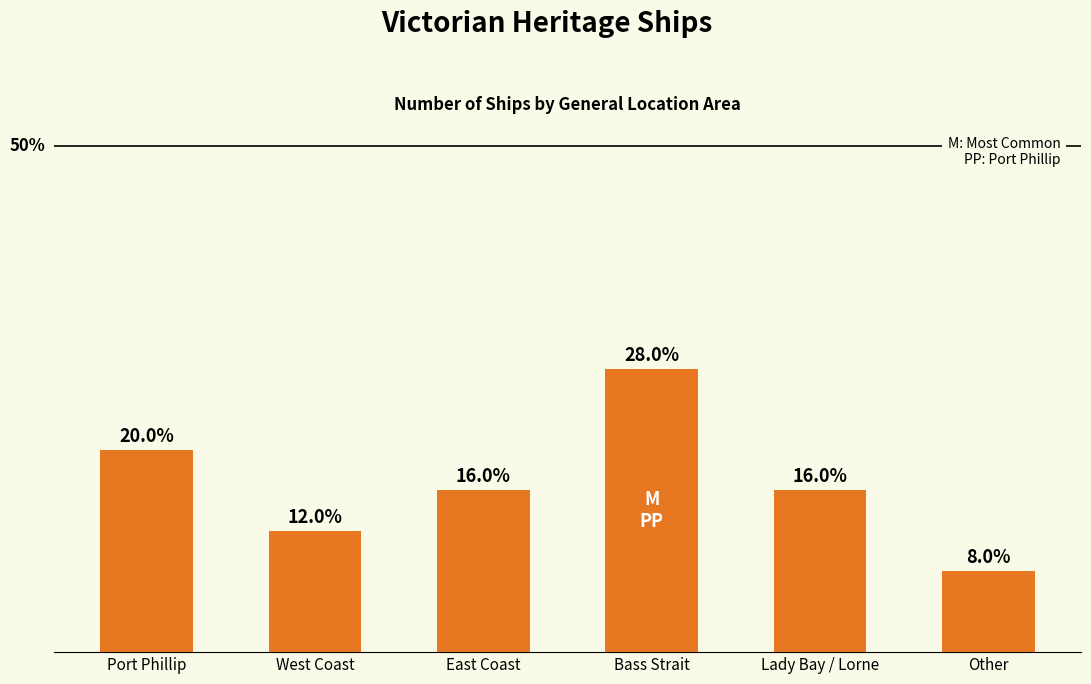

Does the chart contain any negative values?

No